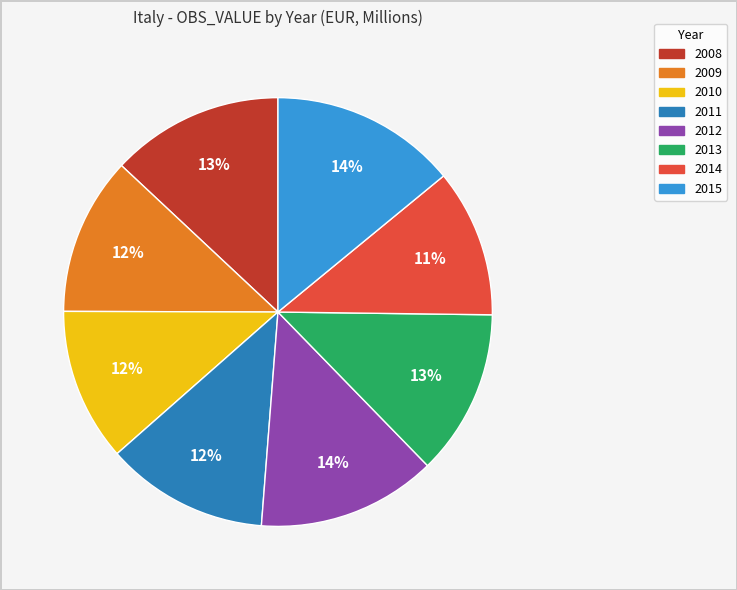

What percentage is the 2008 slice, to the nearest percent?

13%